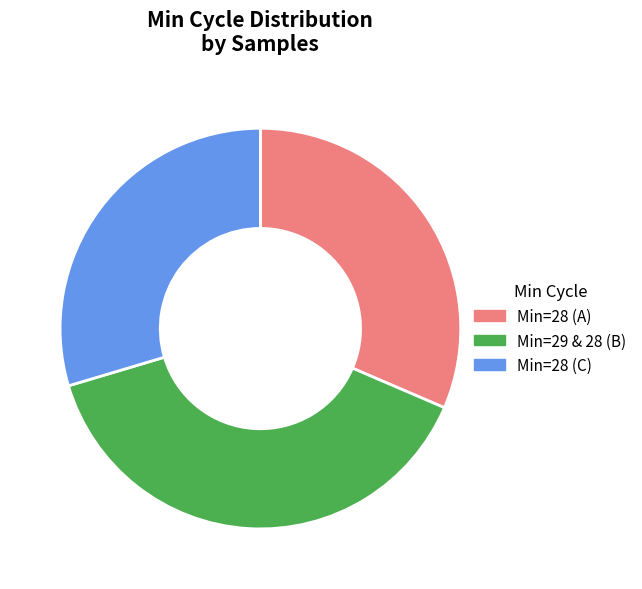

What is the ratio of the value at Min=29 & 28 (B) to the value at Min=28 (C)?

1.3